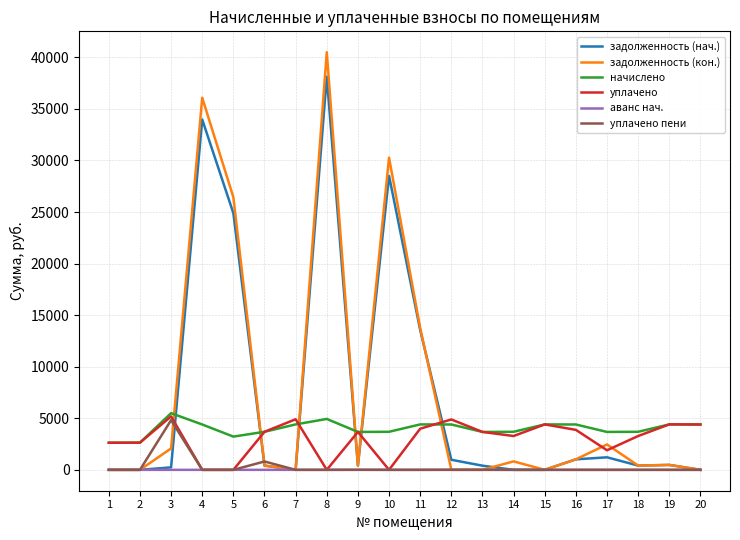

Does the chart have visible grid lines?

Yes